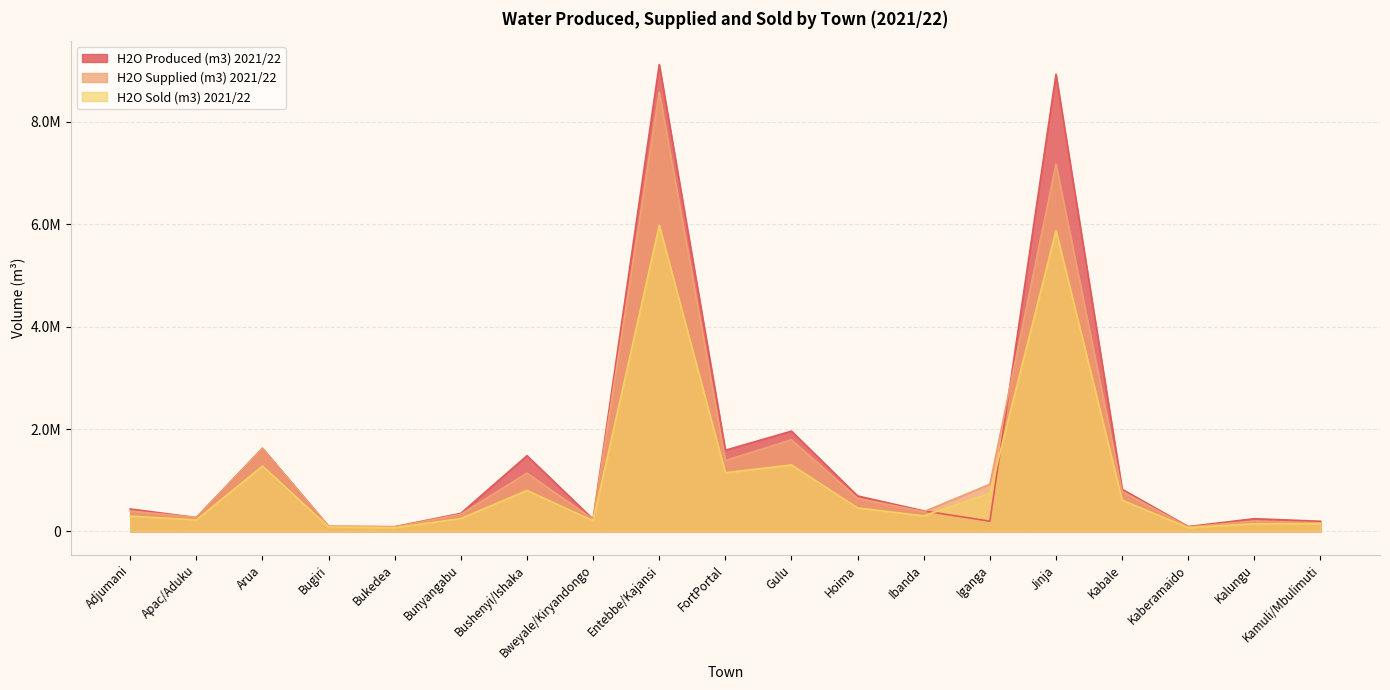

List the series in order of their overall mean, highest first.

H2O Produced (m3) 2021/22, H2O Supplied (m3) 2021/22, H2O Sold (m3) 2021/22